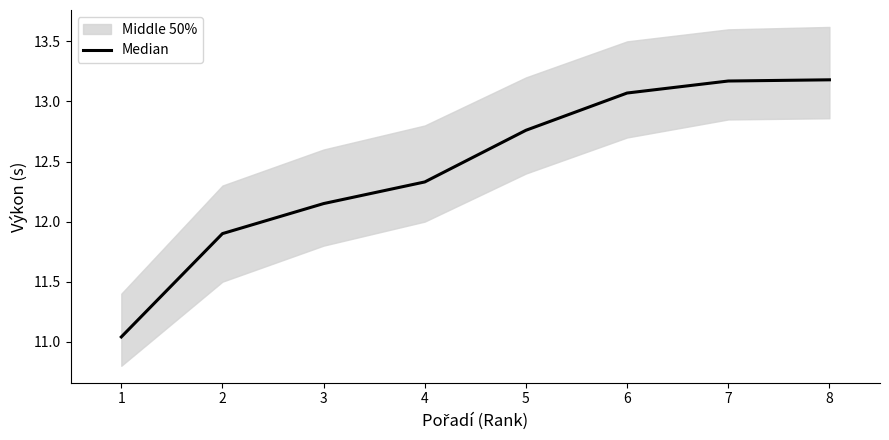

True or false: Median has a value of 11.9 at 2.

True